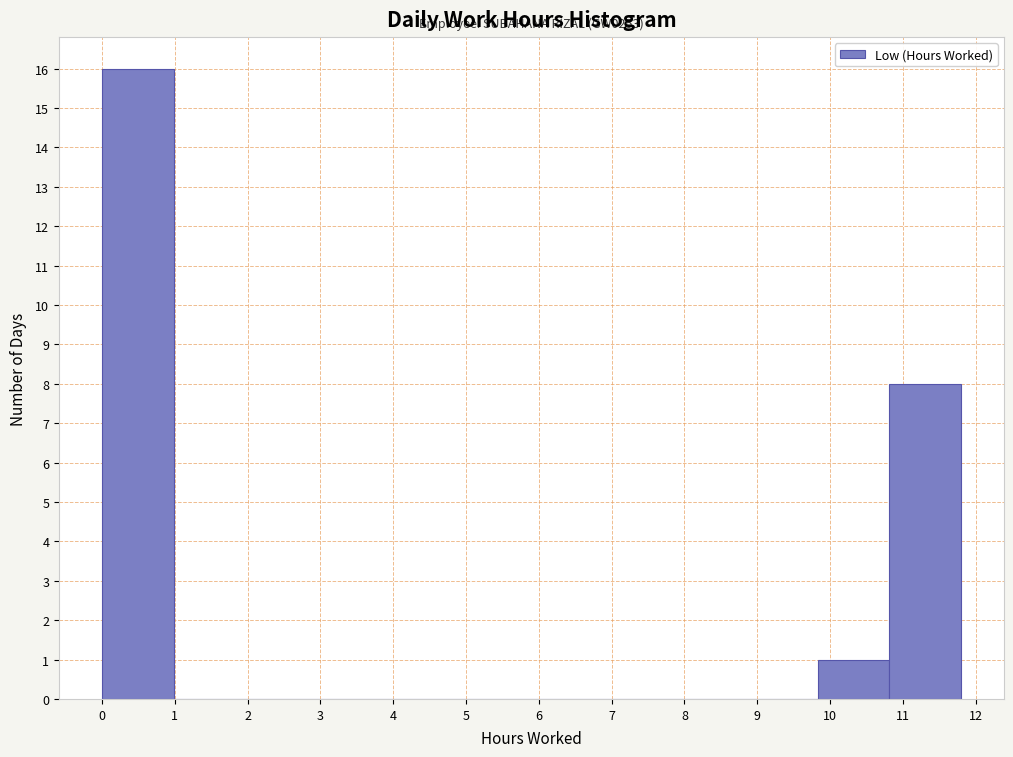

Over which range of the x-axis is the bar tallest?

0.0 to 1.0